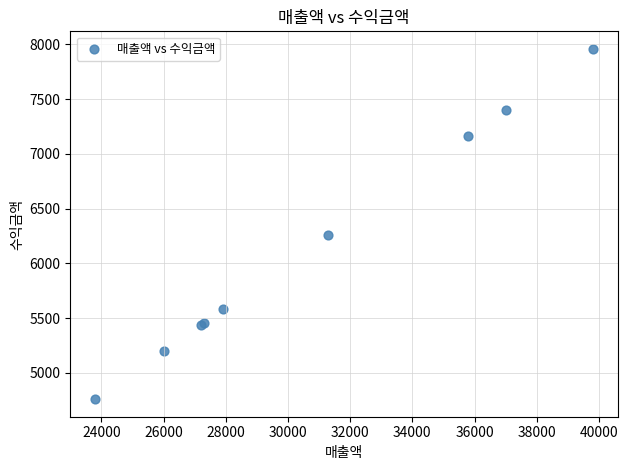

What Y value in the scatter plot is closest to 6360?

6260